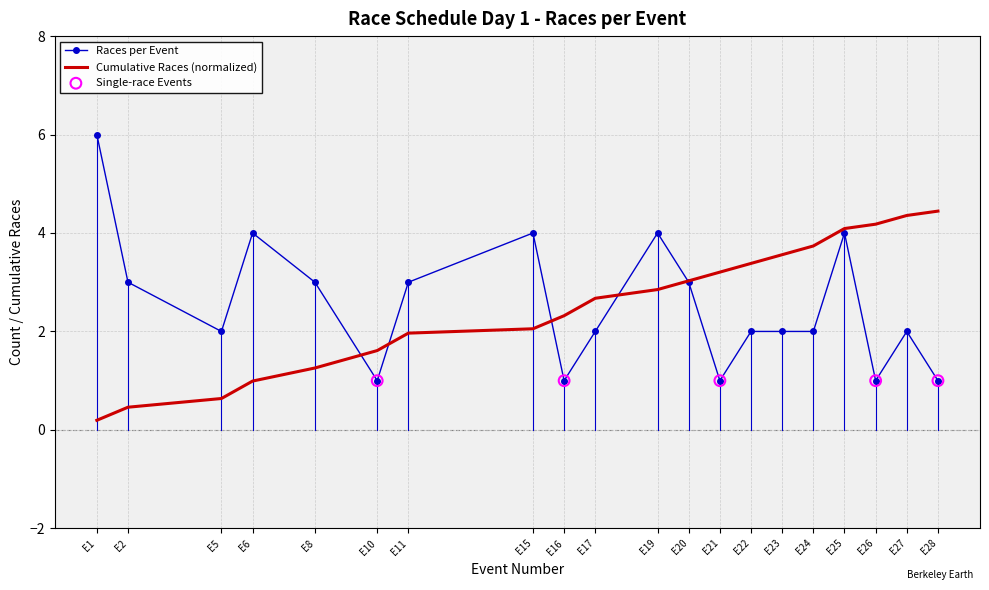

What is the spread (max minus min) of values at E21?

2.2